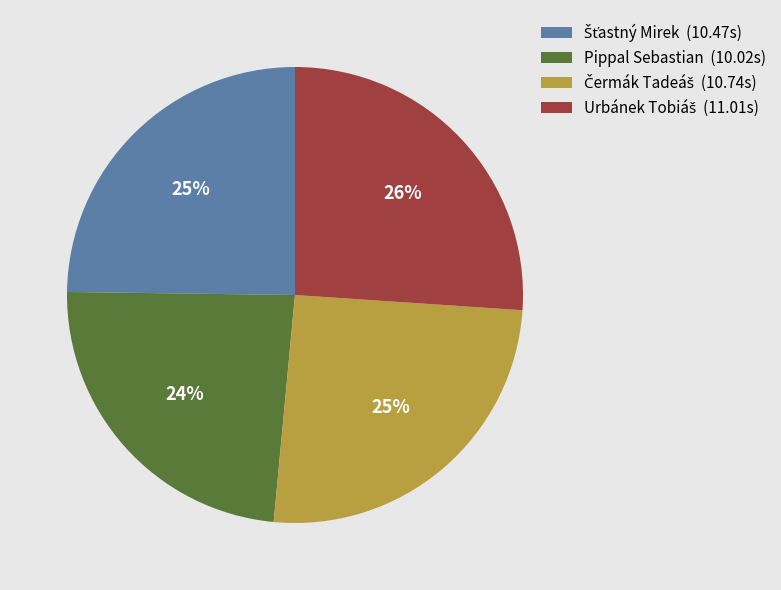

To the nearest percent, what is the difference between the largest and smallest slice percentages?

2%